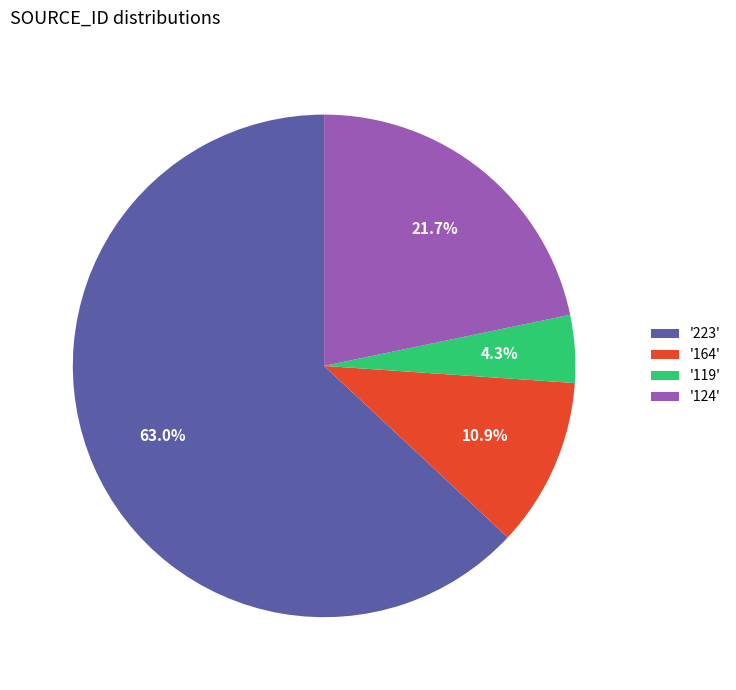

Approximately how many times larger is the value at '124' compared to '119'?

5.0